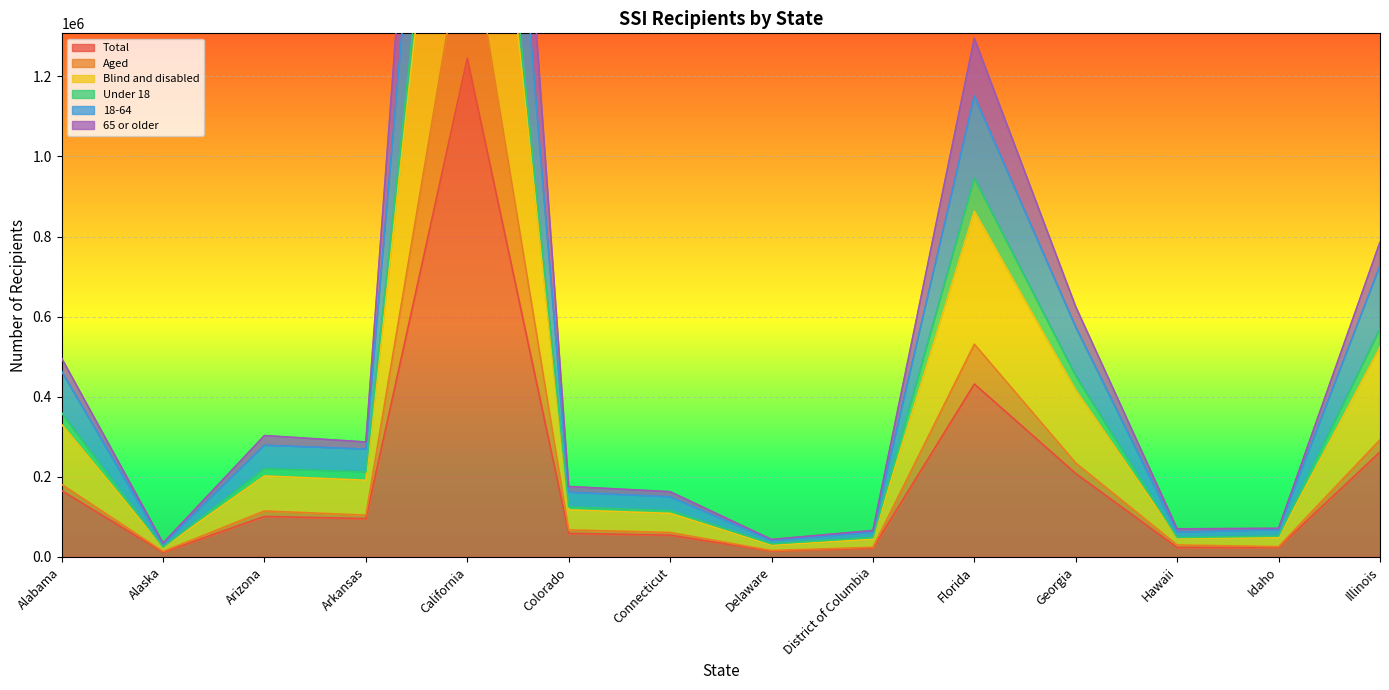

Which has a higher value, Florida or Arizona?

Florida